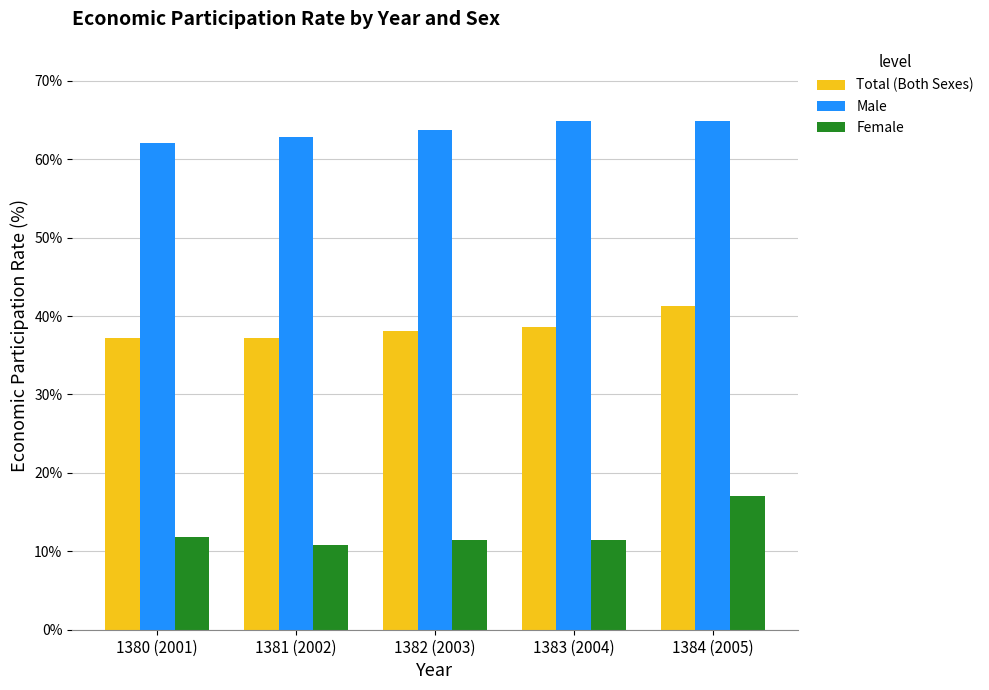

What is the average value of the Male series?

63.7